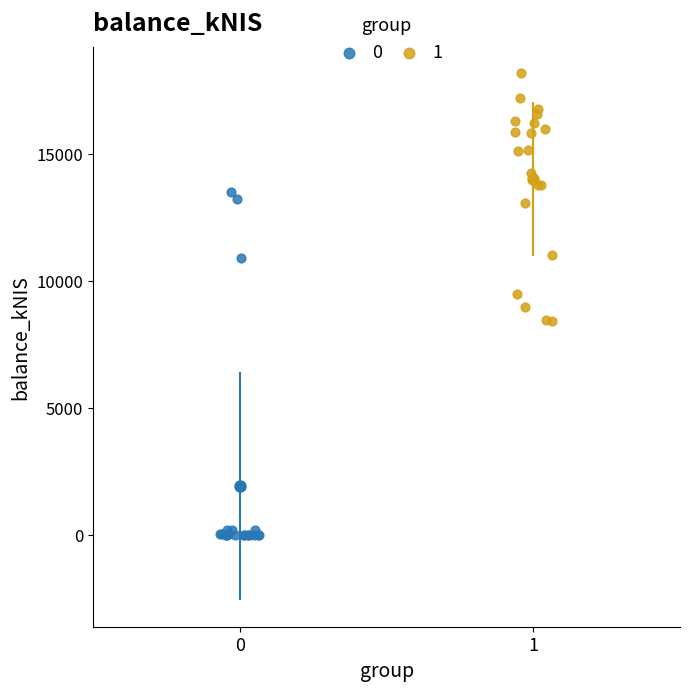

Which series has the largest Y range (max minus min)?

0